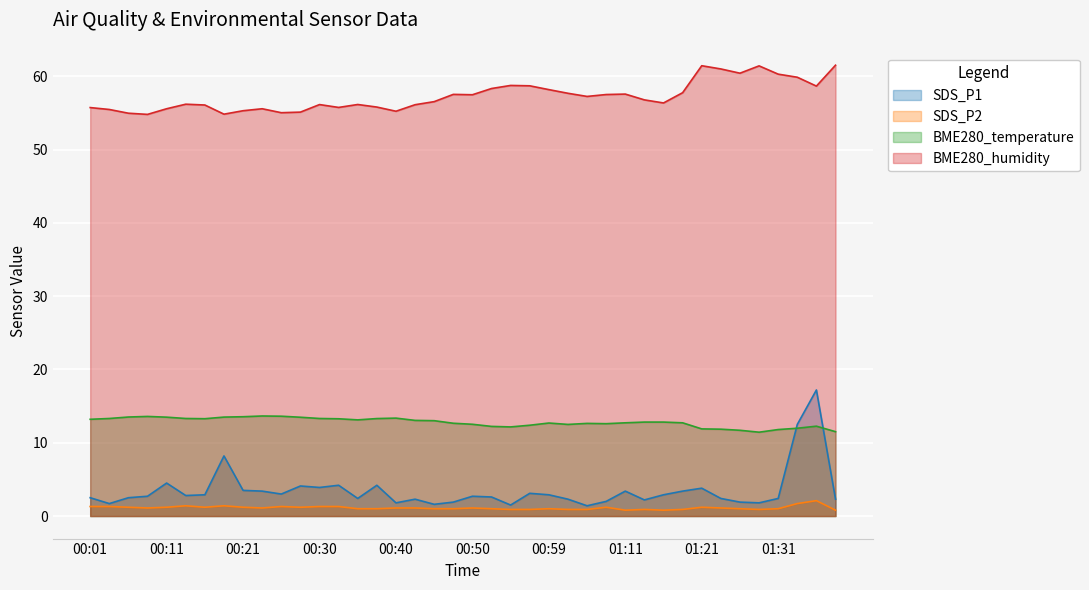

What is the value of the SDS_P1 point at the 26th from the left?

2.3